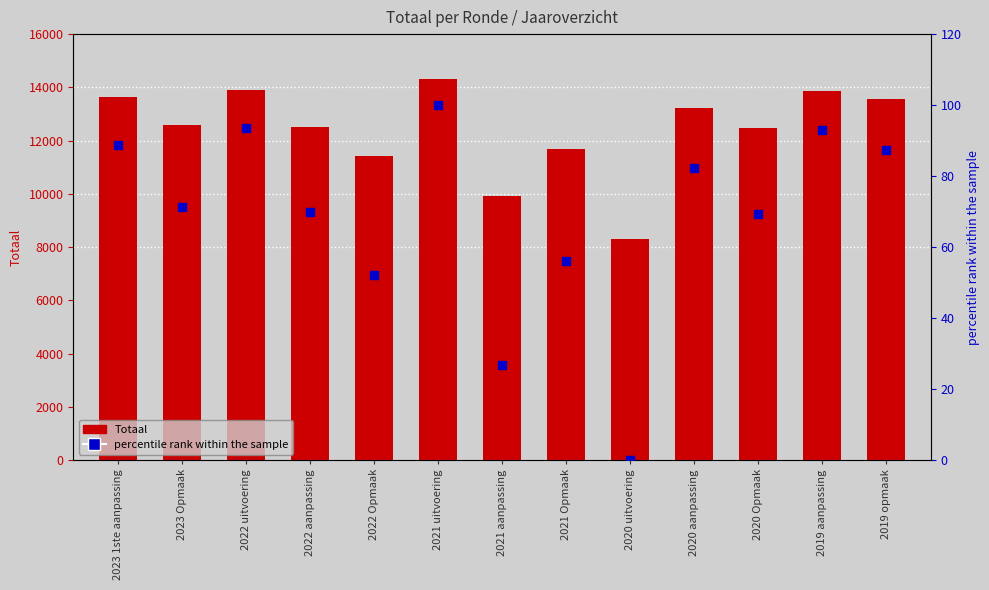

Which series has the largest total across all categories?

Totaal